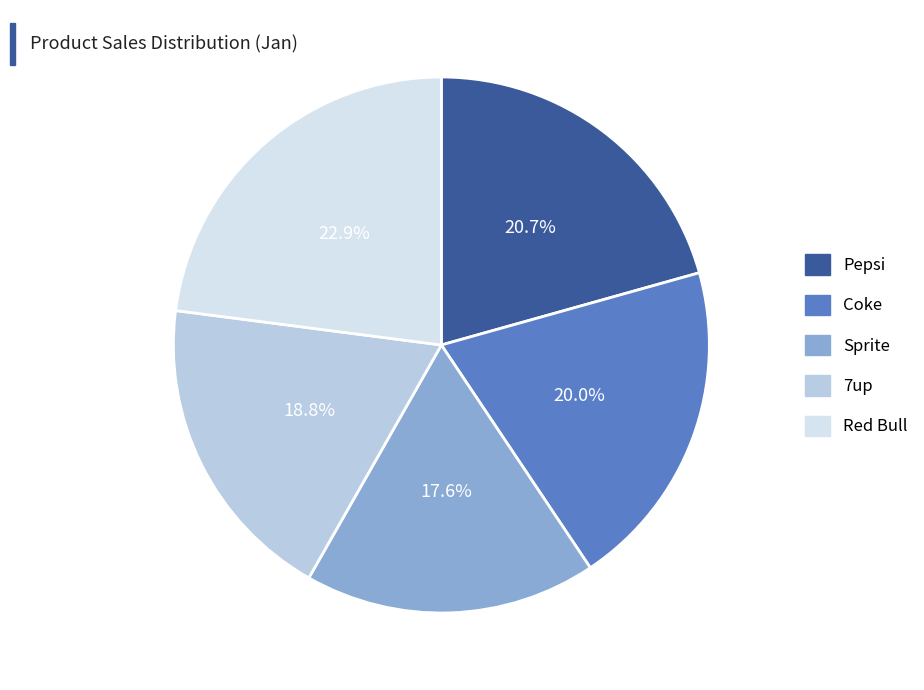

To the nearest percent, what percentage of the pie is Sprite?

18%